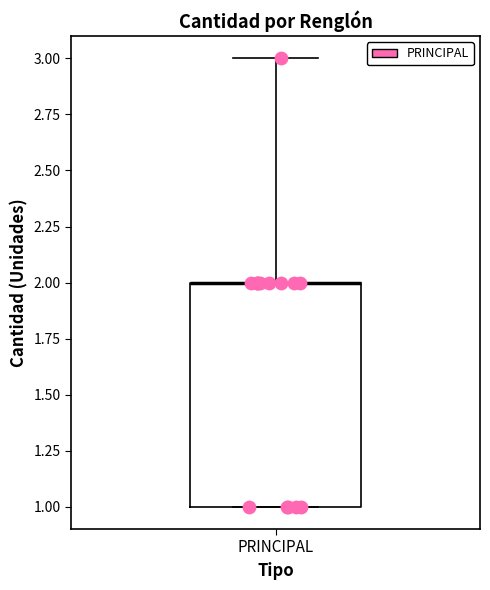

Read this box plot against the y-axis: the position of the median line, the range covered by the box, and the ends of both whiskers. The values are not printed on the chart, so give them approximately, as read against the axis.

median 2 (drawn on the box's upper edge), box 1 to 2, whiskers 1 to 3